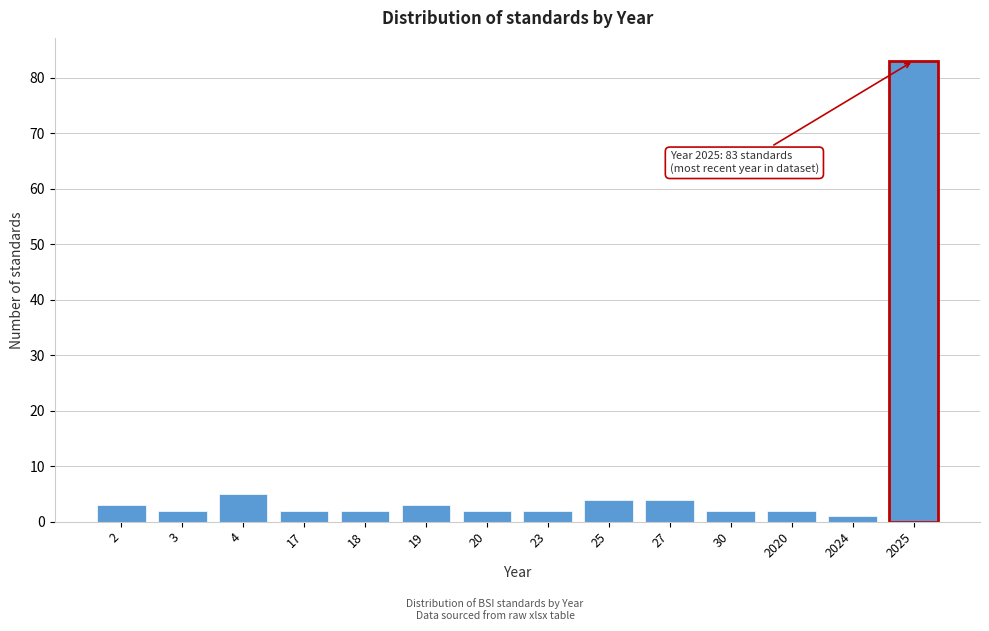

Reading left to right, transcribe all the data shown in this chart.

2=3	3=2	4=5	17=2	18=2	19=3	20=2	23=2	25=4	27=4	30=2	2020=2	2024=1	2025=83